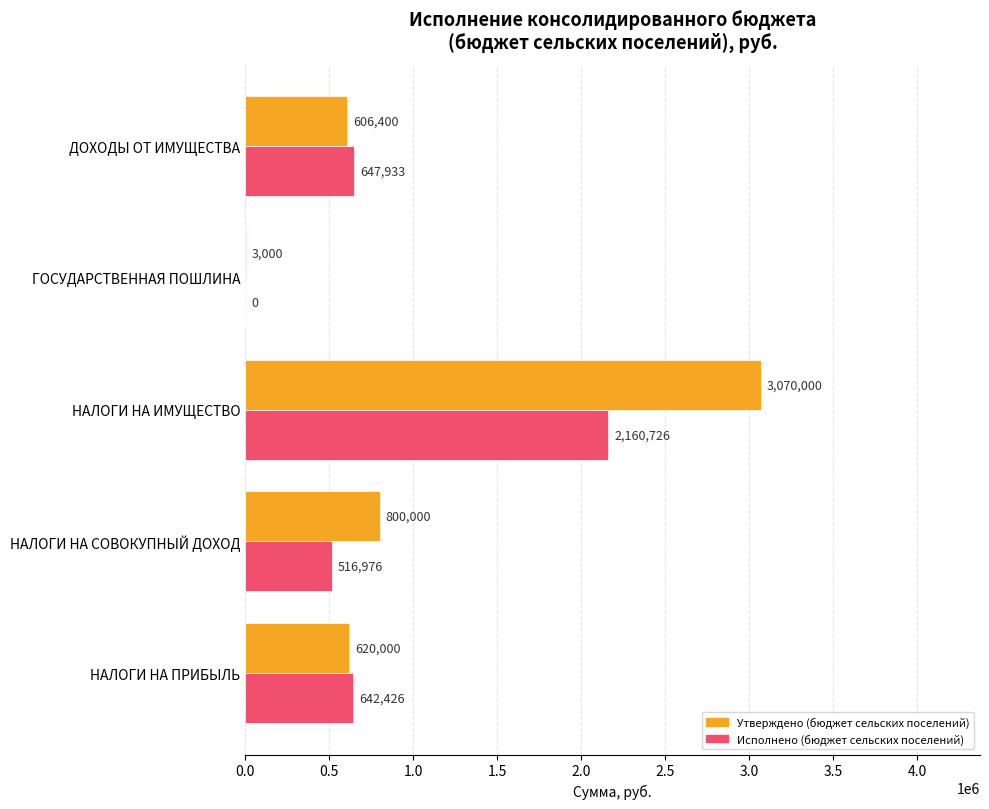

Which category has the highest value in the Исполнено (бюджет сельских поселений) series?

НАЛОГИ НА ИМУЩЕСТВО